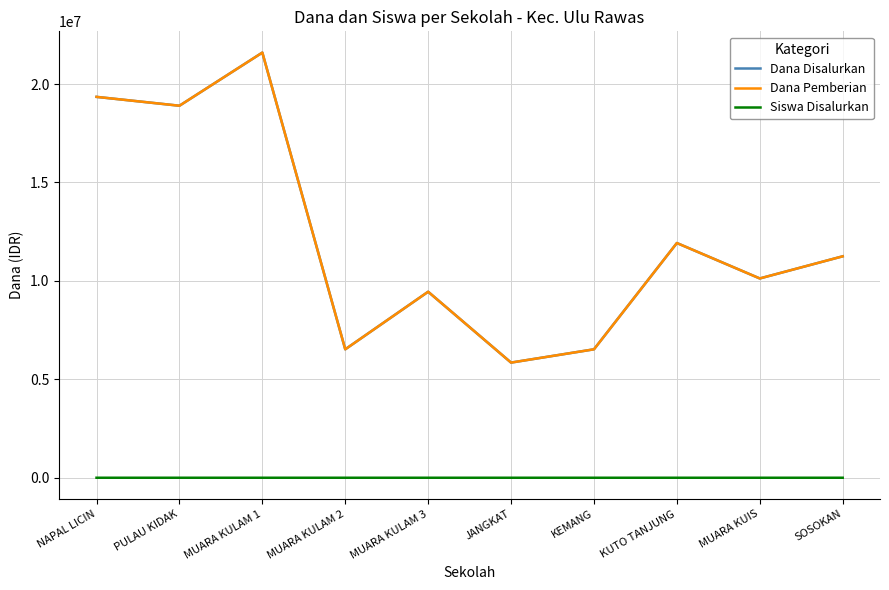

At which label does Dana Disalurkan first exceed 11250000?

NAPAL LICIN